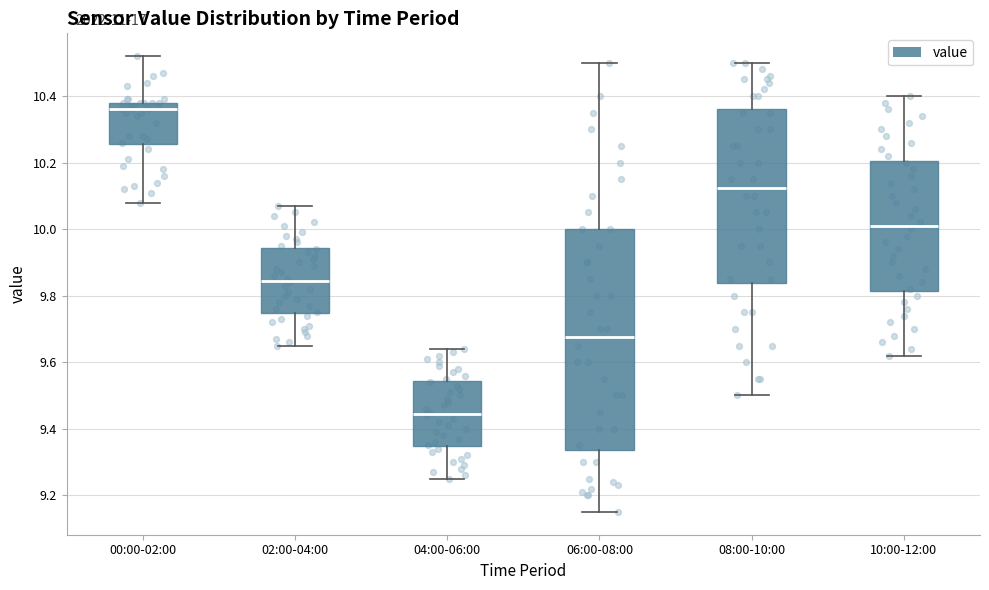

Reading left to right, transcribe this box plot: for each box, give where its median line is, the range the box spans, and where its two whiskers end, as read against the y-axis. The values are not printed on the chart, so give them approximately, as read against the axis.

00:00-02:00: median 10.36, box 10.26 to 10.38, whiskers 10.08 to 10.52
02:00-04:00: median 9.84, box 9.74 to 9.94, whiskers 9.66 to 10.08
04:00-06:00: median 9.44, box 9.34 to 9.54, whiskers 9.26 to 9.64
06:00-08:00: median 9.68, box 9.34 to 10.00, whiskers 9.16 to 10.50
08:00-10:00: median 10.12, box 9.84 to 10.36, whiskers 9.50 to 10.50
10:00-12:00: median 10.02, box 9.82 to 10.20, whiskers 9.62 to 10.40